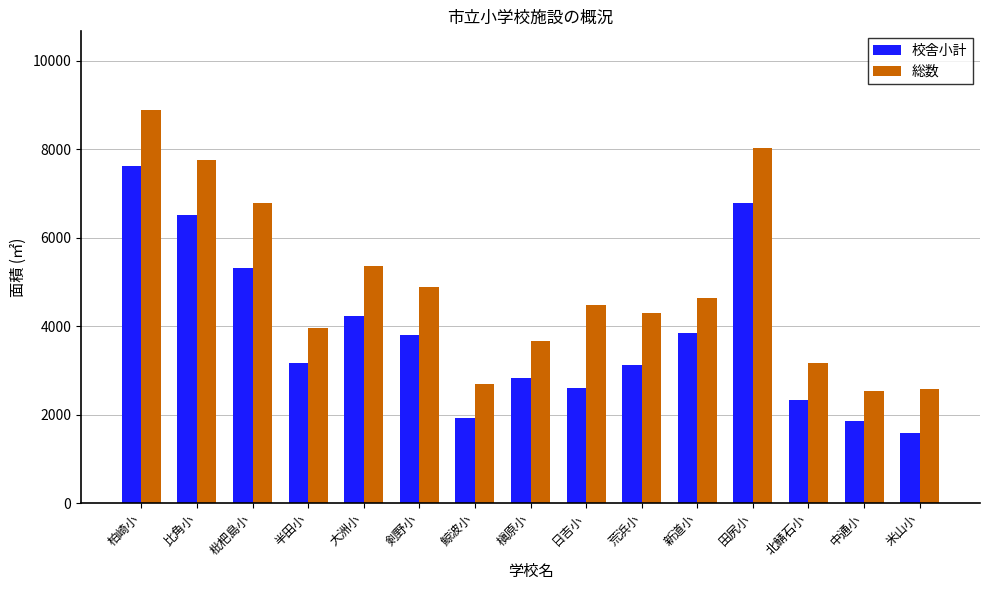

How many bars are there in total?

30